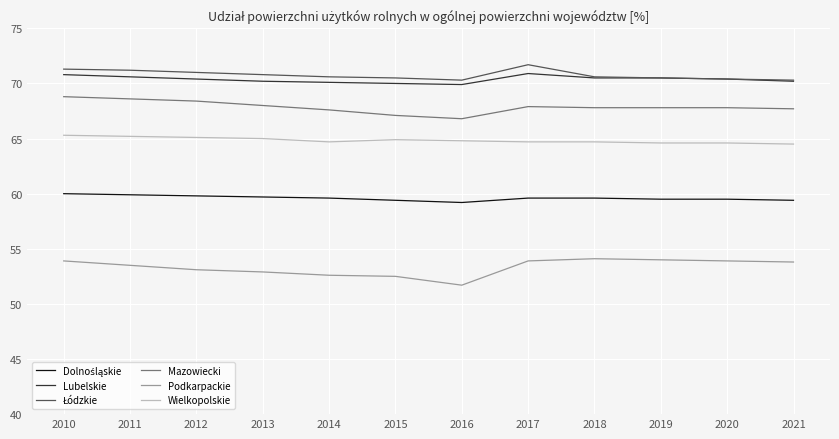

The Lubelskie series shows 96.2 at 2019. True or false?

False